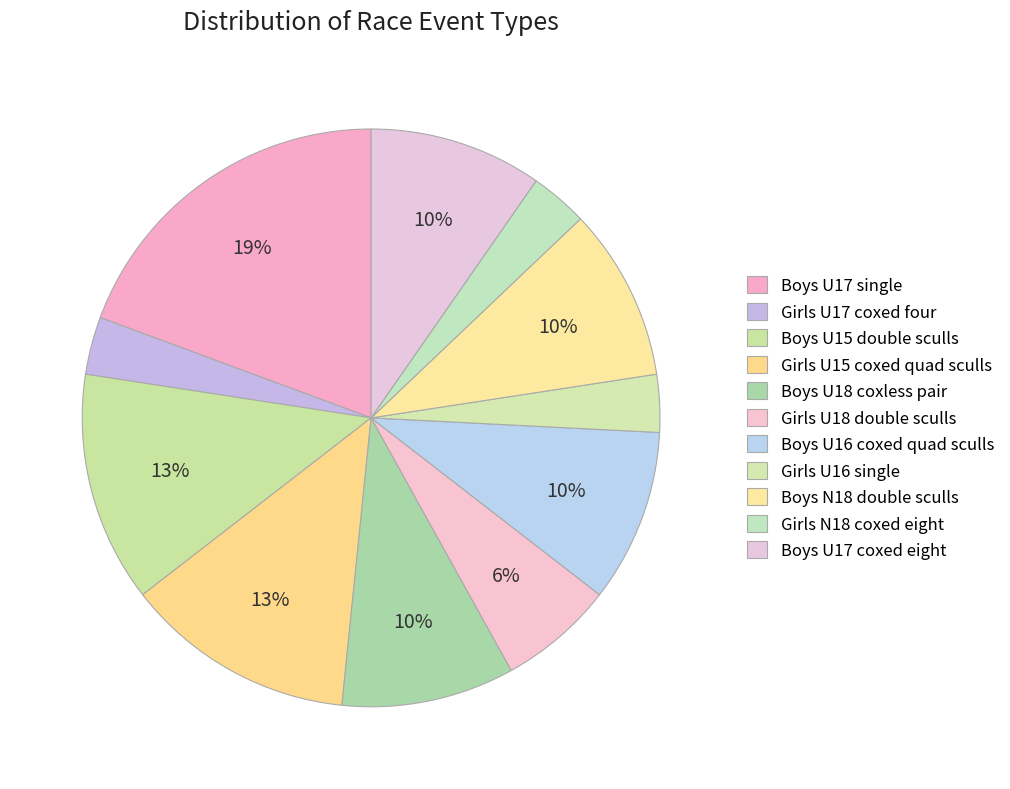

To the nearest percent, what is the combined percentage of Boys U16 coxed quad sculls and Girls U18 double sculls?

16%